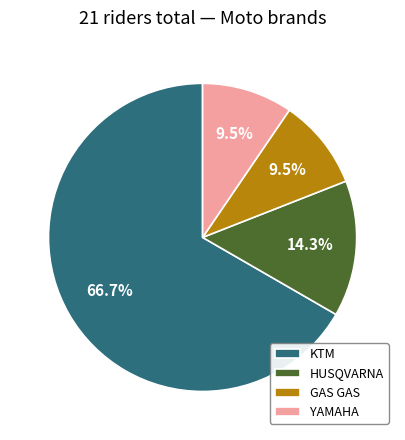

Do KTM and HUSQVARNA together represent more than half of the pie?

Yes